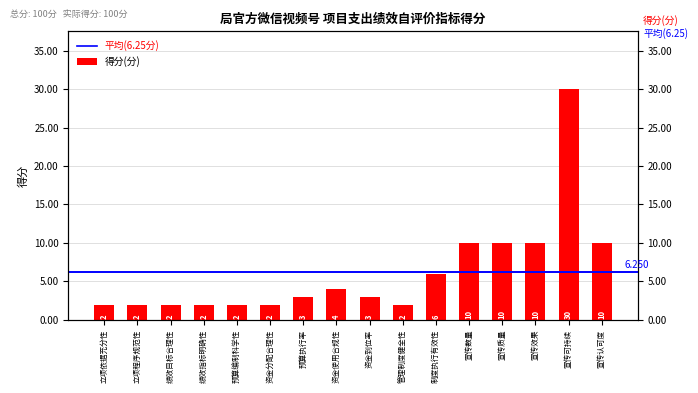

How many bars are there in total?

16